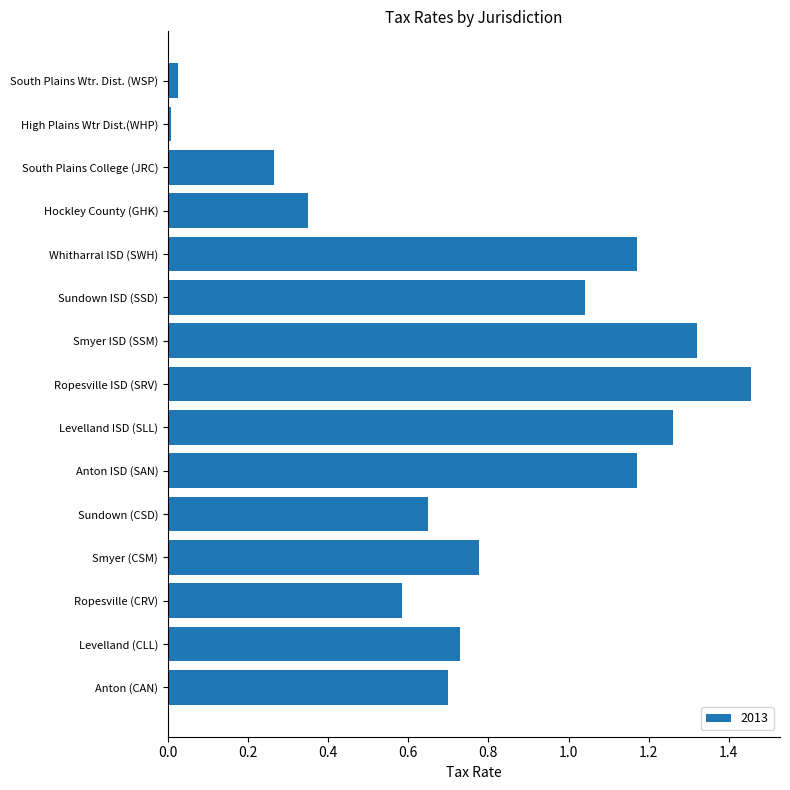

What is the sum of the values at Sundown ISD (SSD) and Sundown (CSD)?

1.7